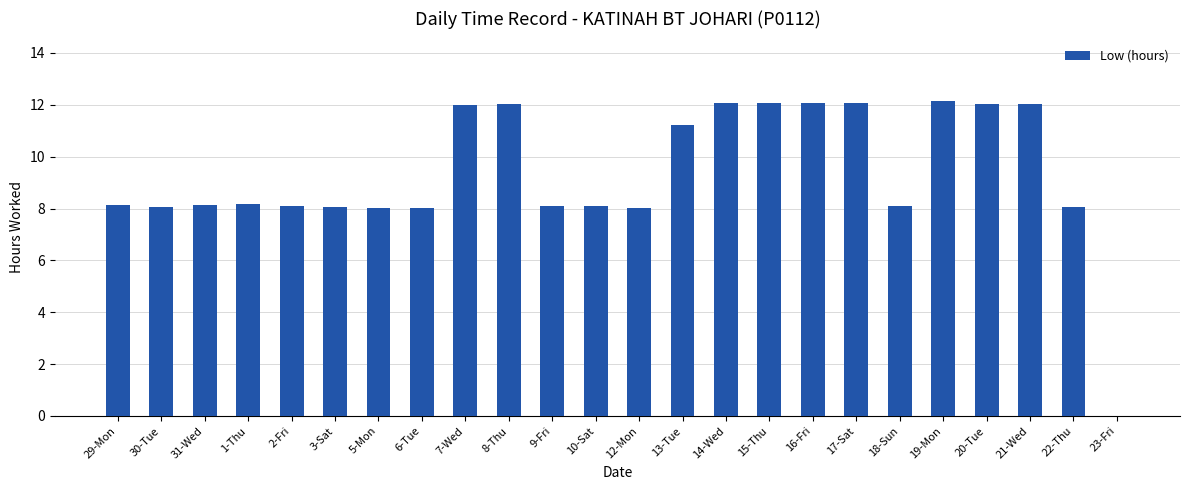

What is the maximum value shown in the chart?

12.1